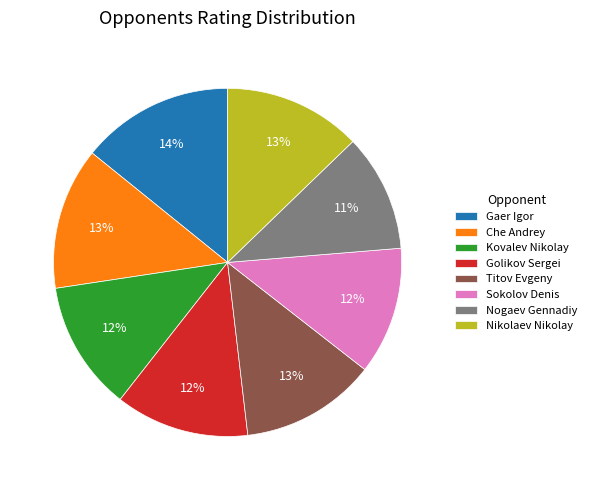

How many slices are in this pie chart?

8